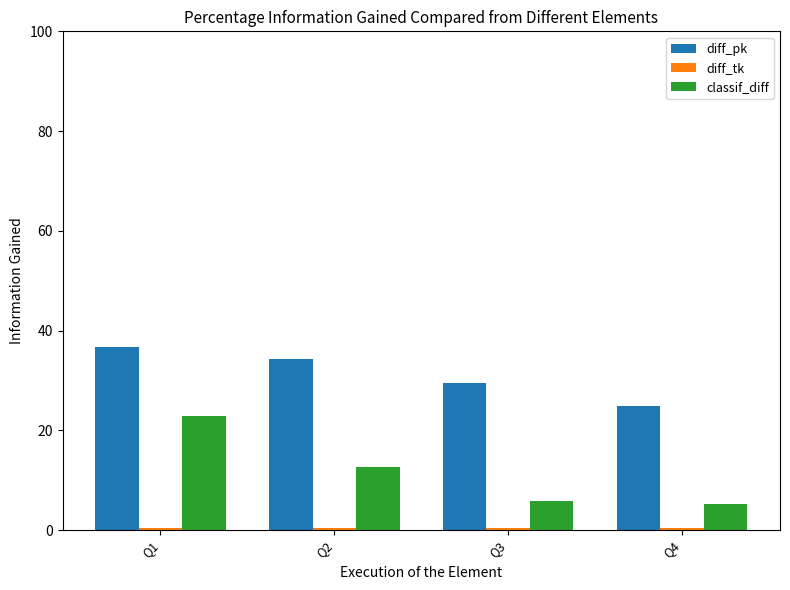

Is it true that diff_pk equals 24.8 at Q4?

True